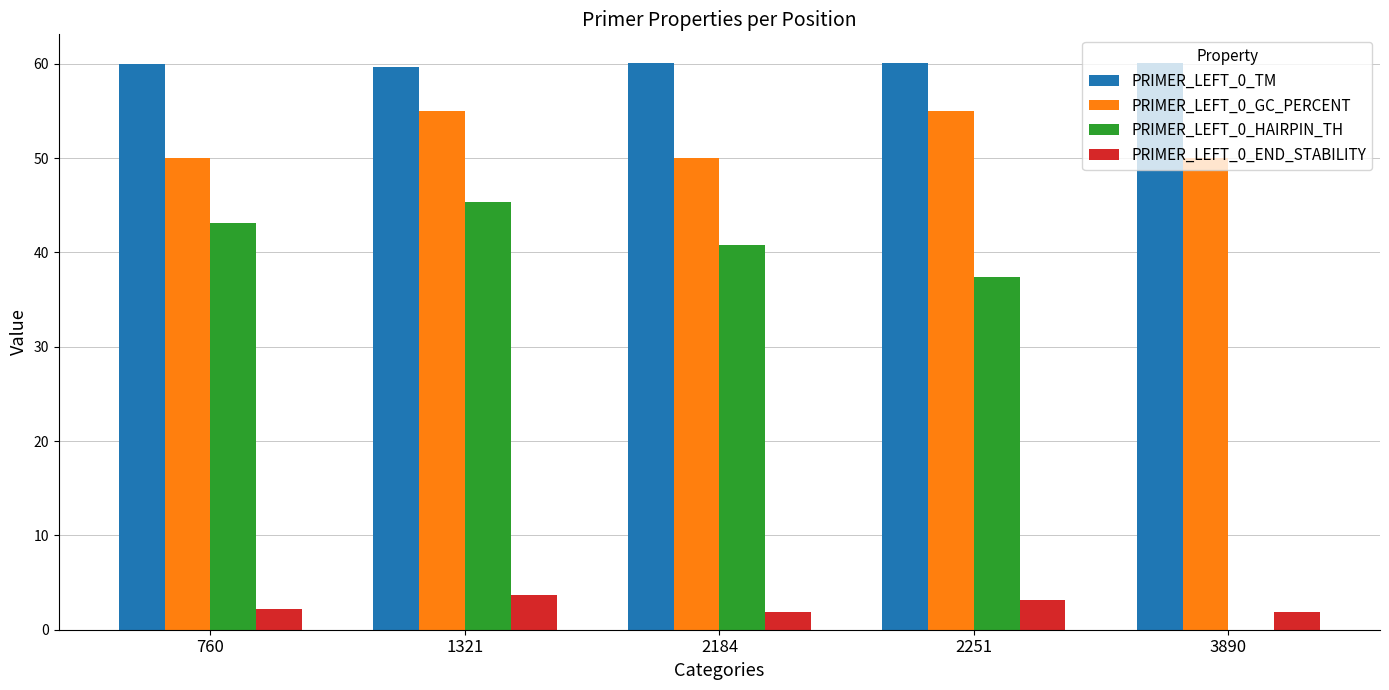

The value of PRIMER_LEFT_0_HAIRPIN_TH at 2184 is 28.0. True or false?

False